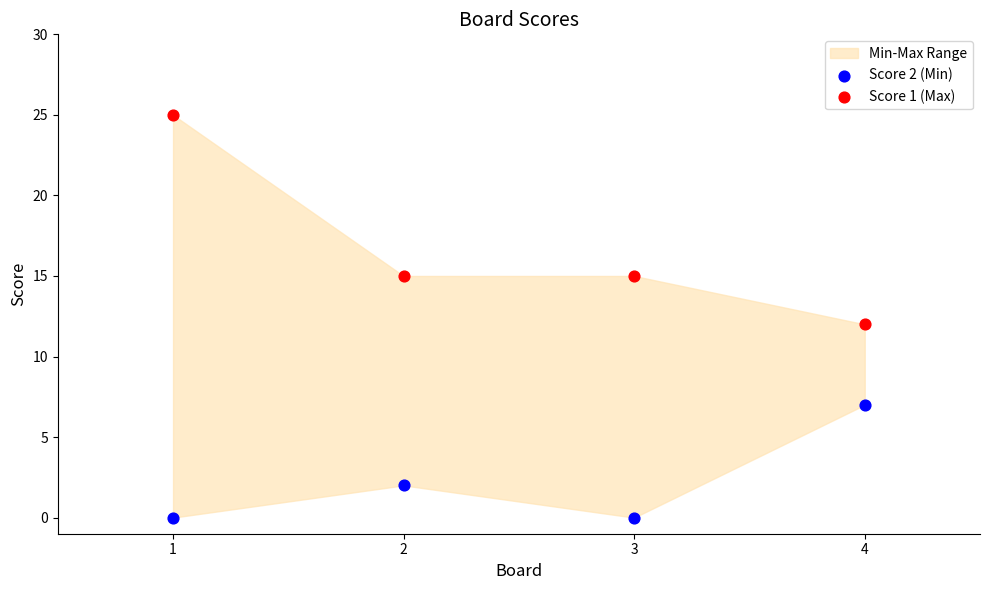

Across all data points, what is the average Y value?

10